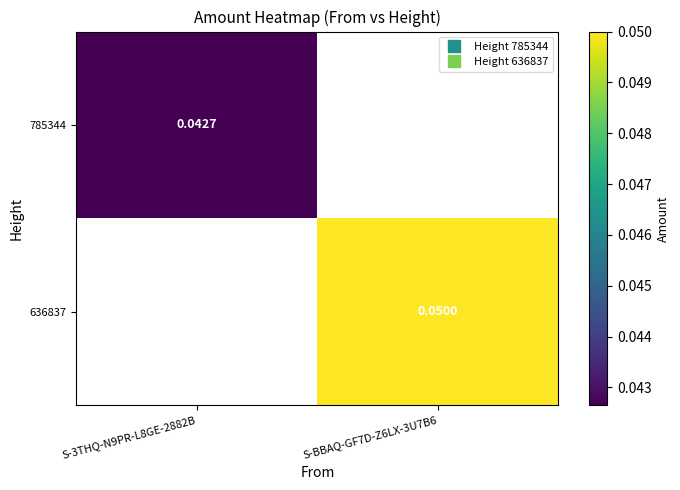

At which label does 636837 first exceed 0?

S-BBAQ-GF7D-Z6LX-3U7B6